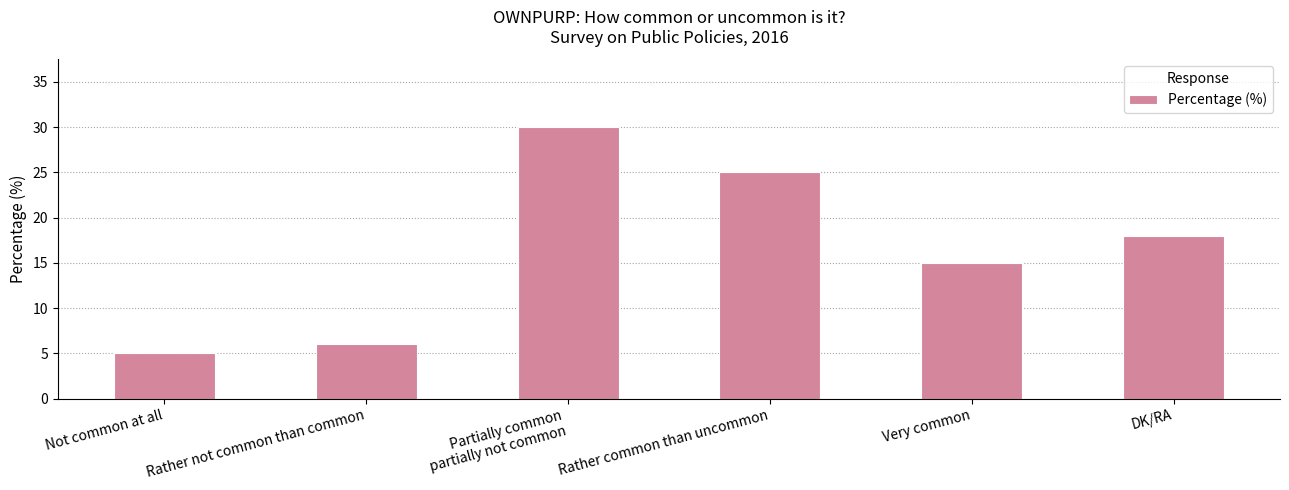

Which category has the highest value across all series?

Partially common
partially not common